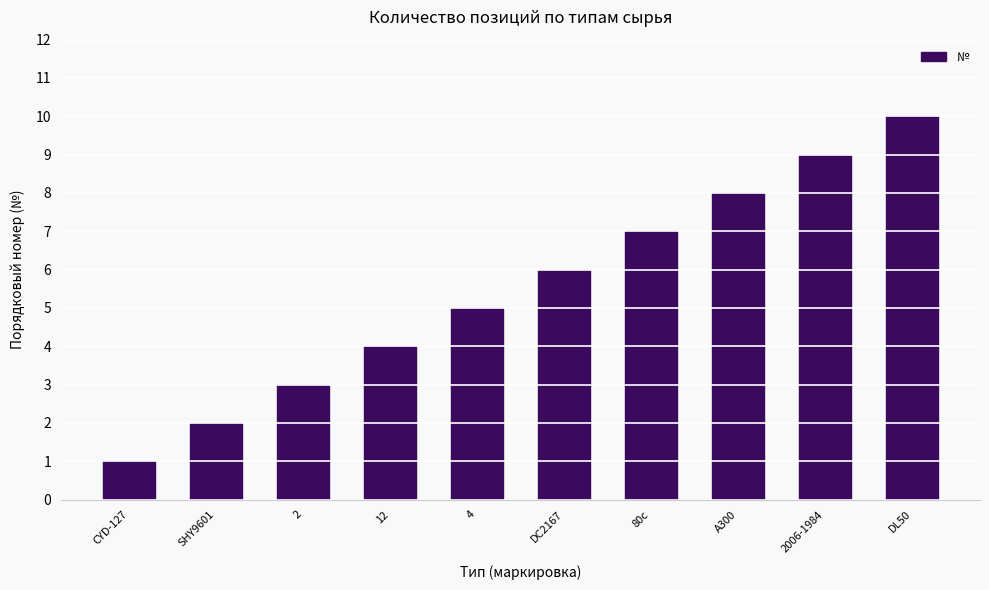

Read the value at 2006-1984.

9